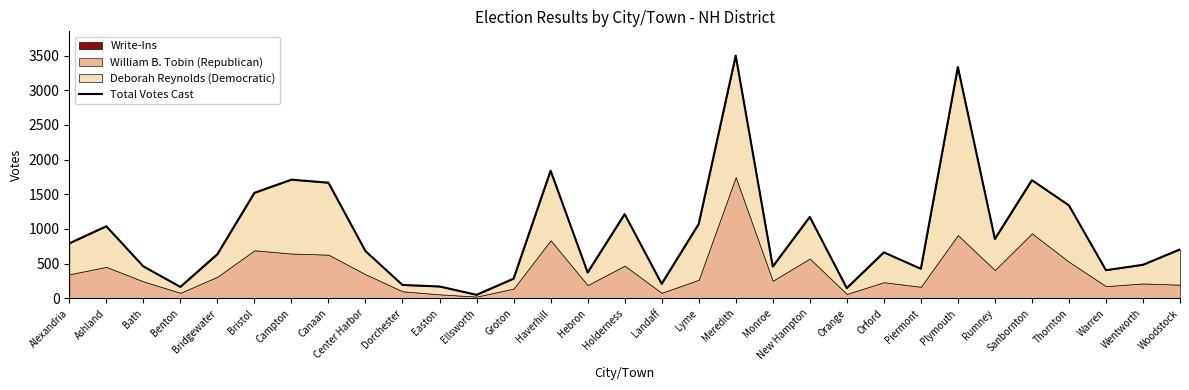

How many values are below 681?

15